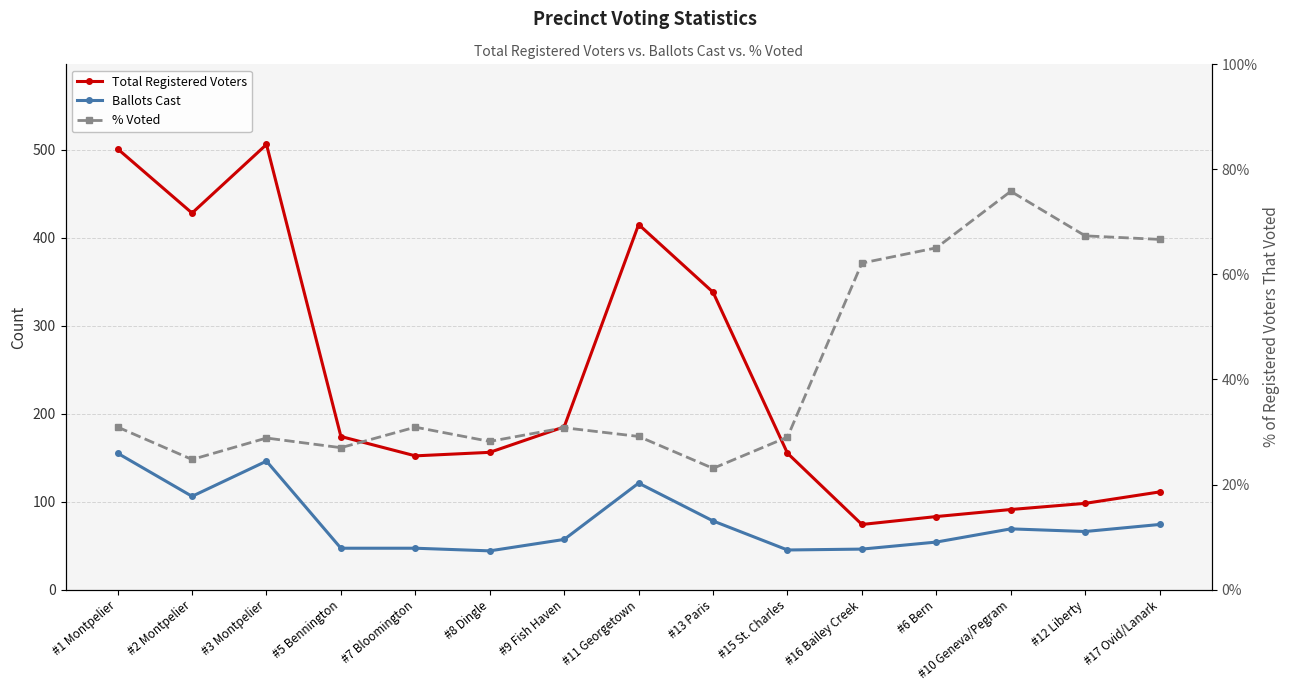

Rank the categories by Total Registered Voters value from lowest to highest.

#16 Bailey Creek, #6 Bern, #10 Geneva/Pegram, #12 Liberty, #17 Ovid/Lanark, #7 Bloomington, #15 St. Charles, #8 Dingle, #5 Bennington, #9 Fish Haven, #13 Paris, #11 Georgetown, #2 Montpelier, #1 Montpelier, #3 Montpelier